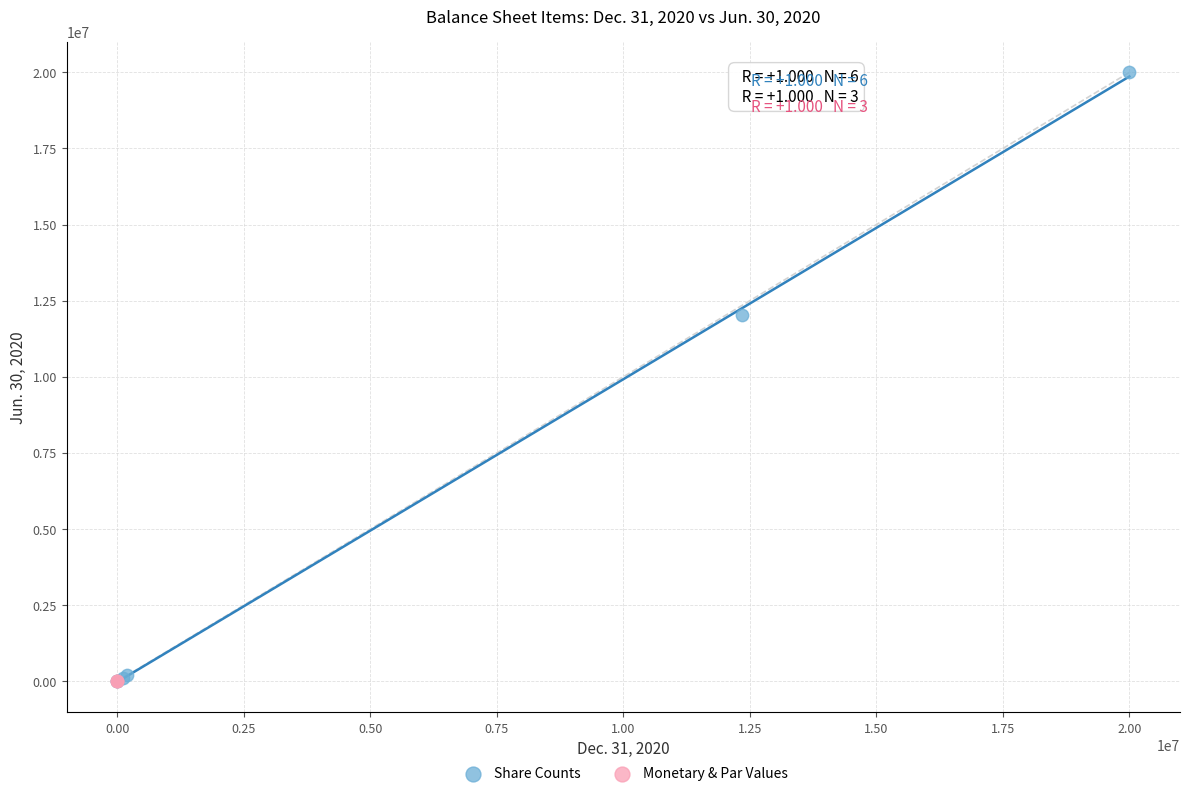

Which series has the largest Y range (max minus min)?

Share Counts